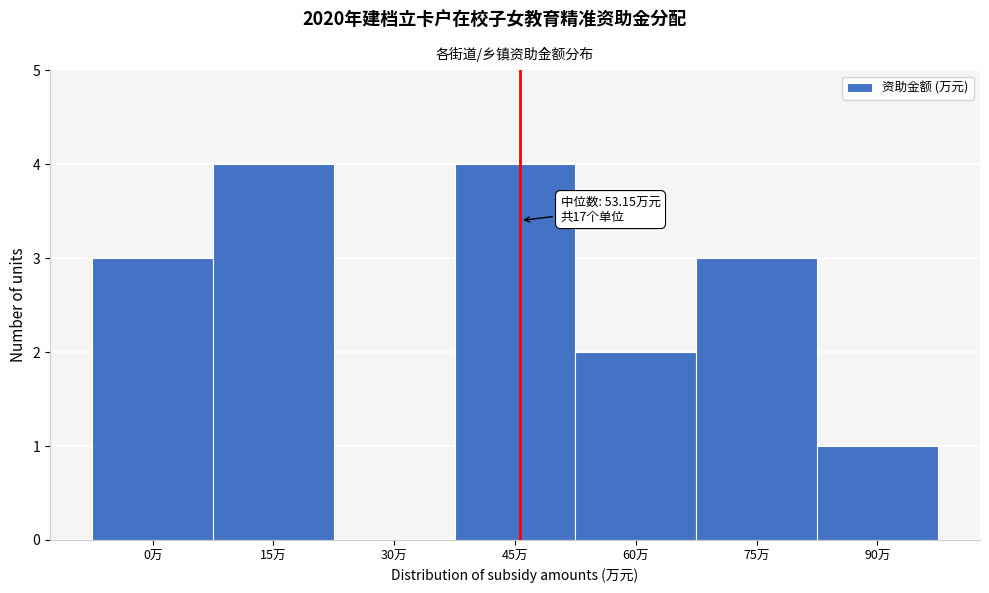

Reading right to left, extract all data points from this chart.

90万=1	75万=3	60万=2	45万=4	30万=0	15万=4	0万=3